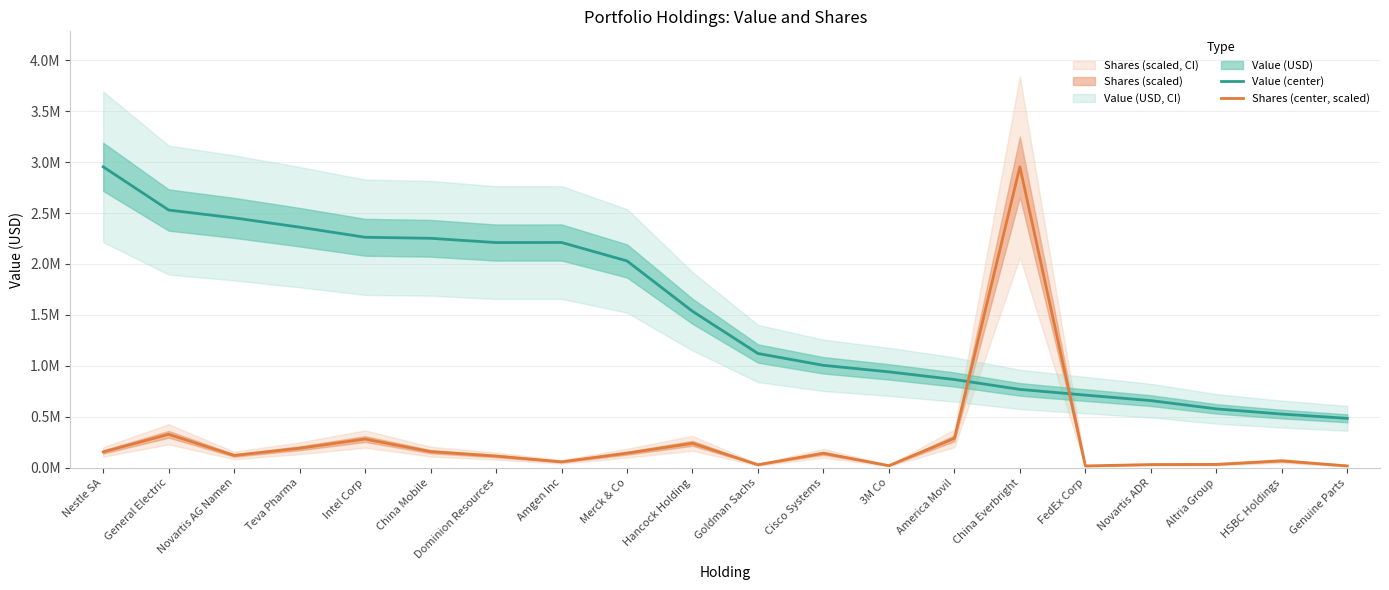

True or false: Shares (center, scaled) has more than 1 points higher than both neighbors.

True